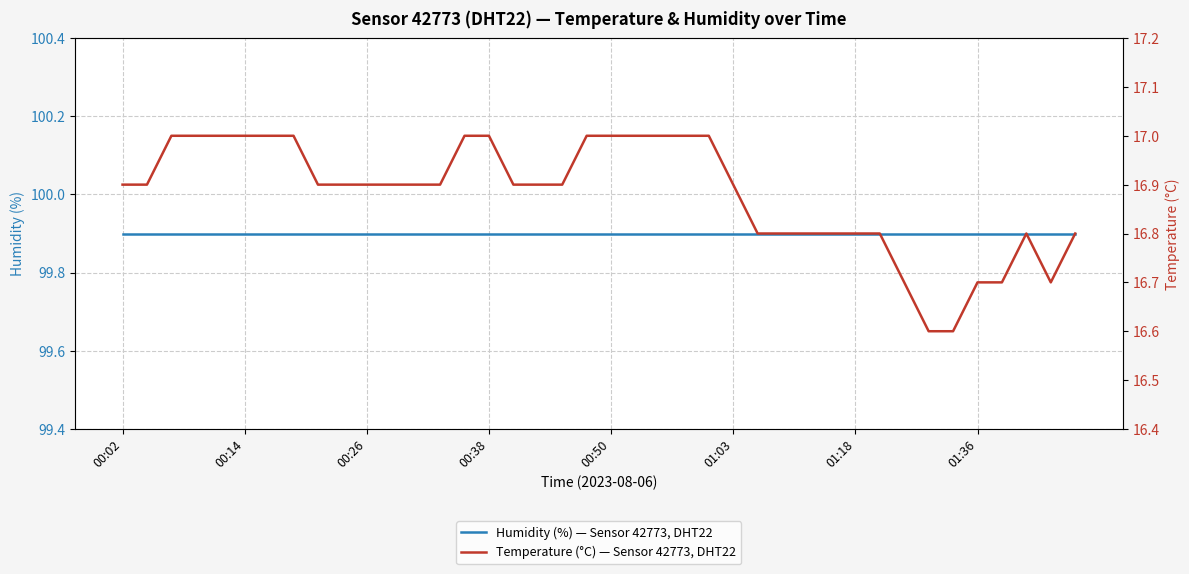

List the series in order of their peak value, highest first.

Humidity (%) — Sensor 42773, DHT22, Temperature (°C) — Sensor 42773, DHT22